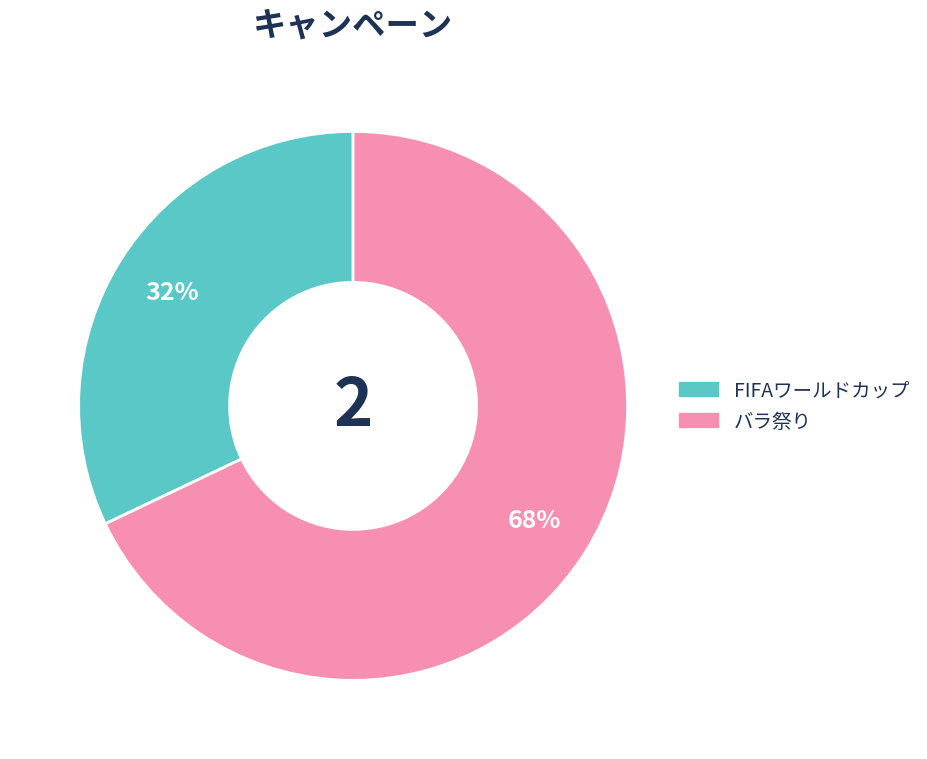

Do バラ祭り and FIFAワールドカップ together represent more than half of the pie?

Yes